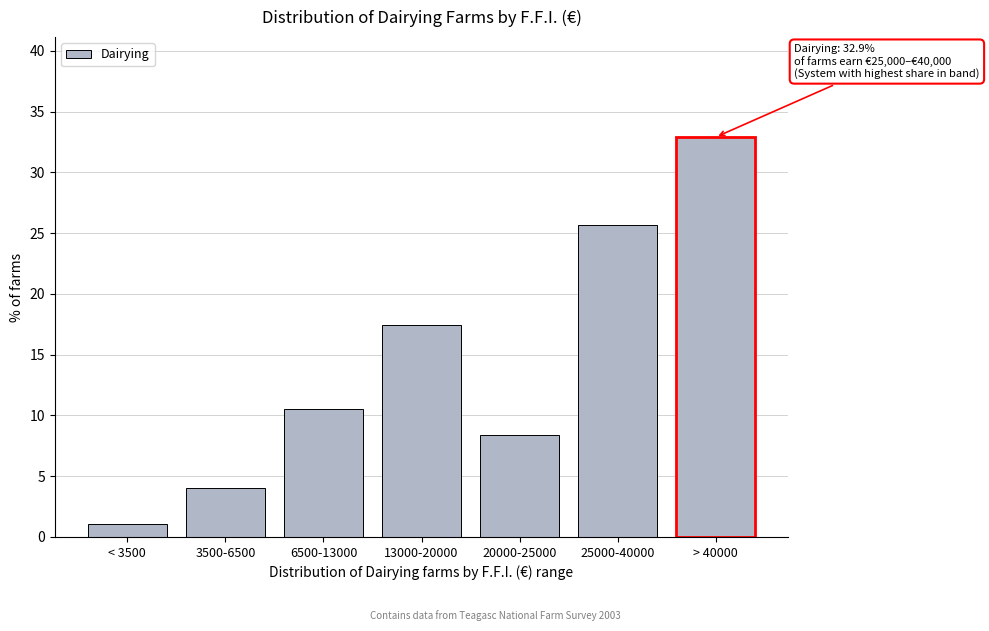

Reading right to left, list all the values displayed in this chart.

> 40000=32.9	25000-40000=25.7	20000-25000=8.4	13000-20000=17.4	6500-13000=10.5	3500-6500=4.0	< 3500=1.1